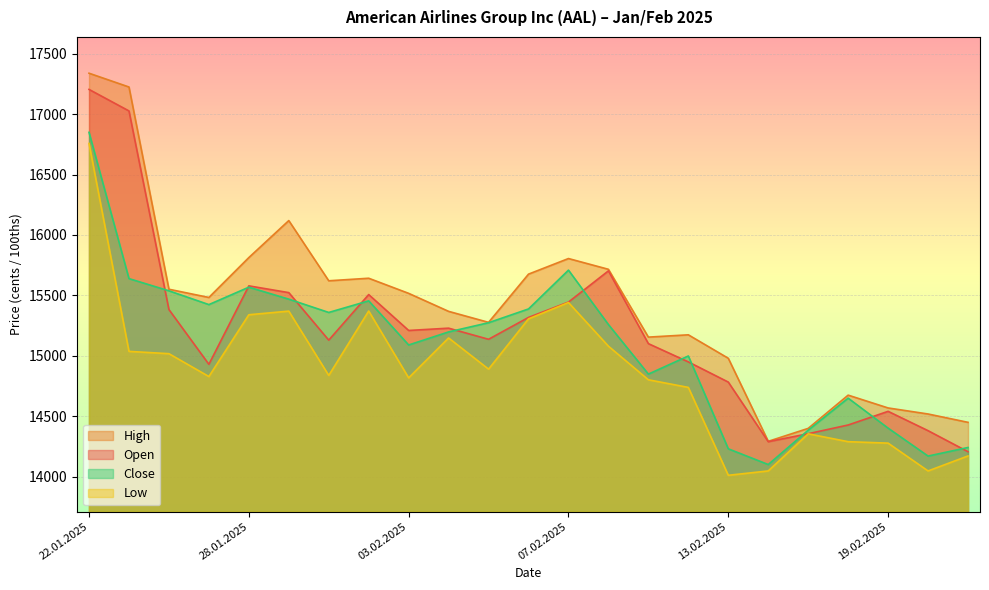

True or false: Close has more than 0 points higher than both neighbors.

True